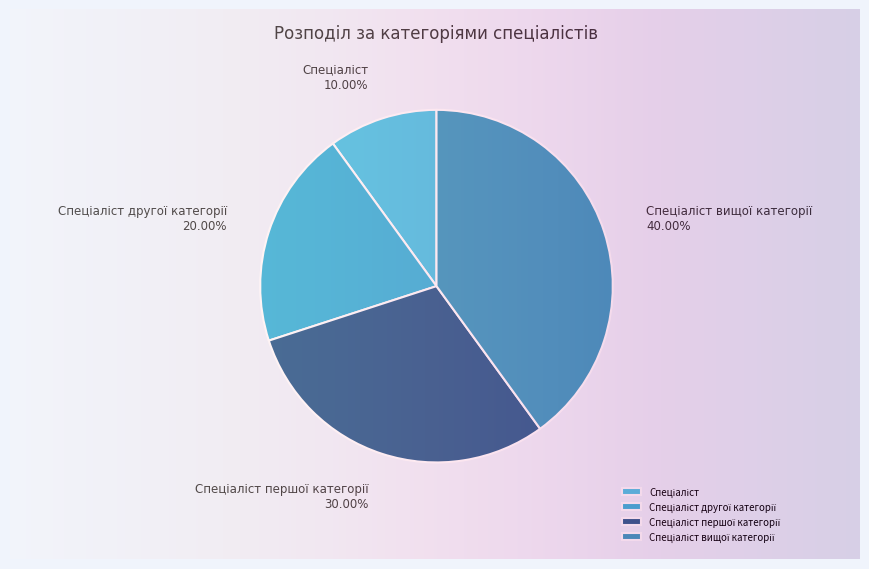

How many slices are in this pie chart?

4